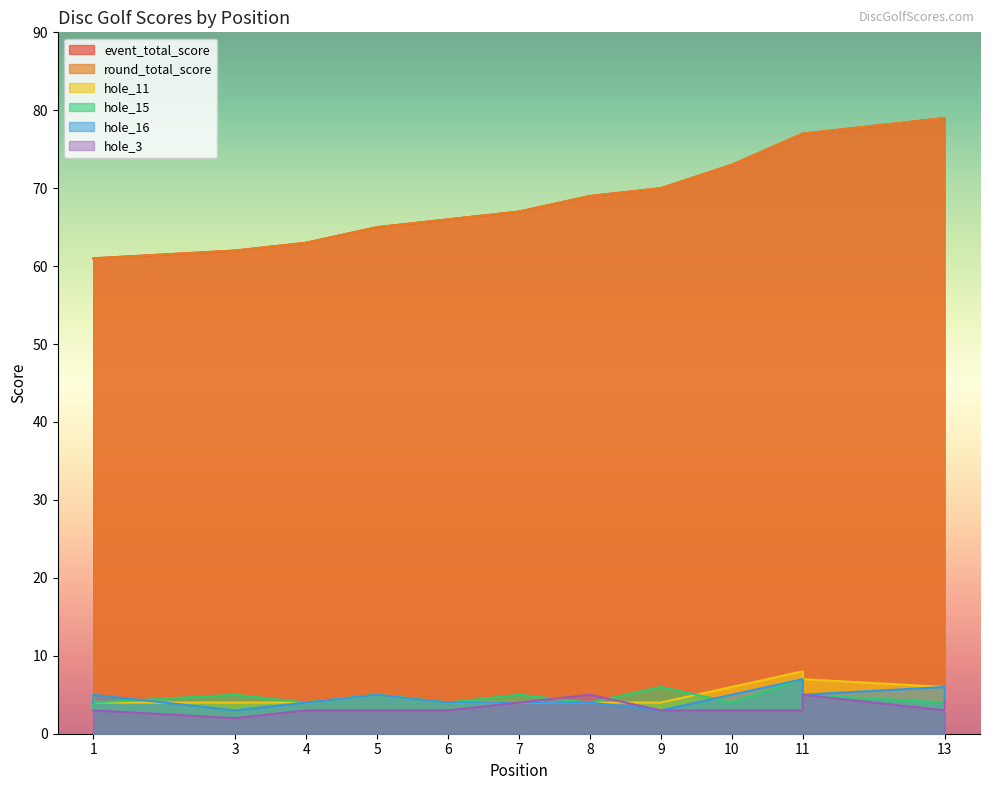

True or false: hole_15 and round_total_score intersect in this chart.

False